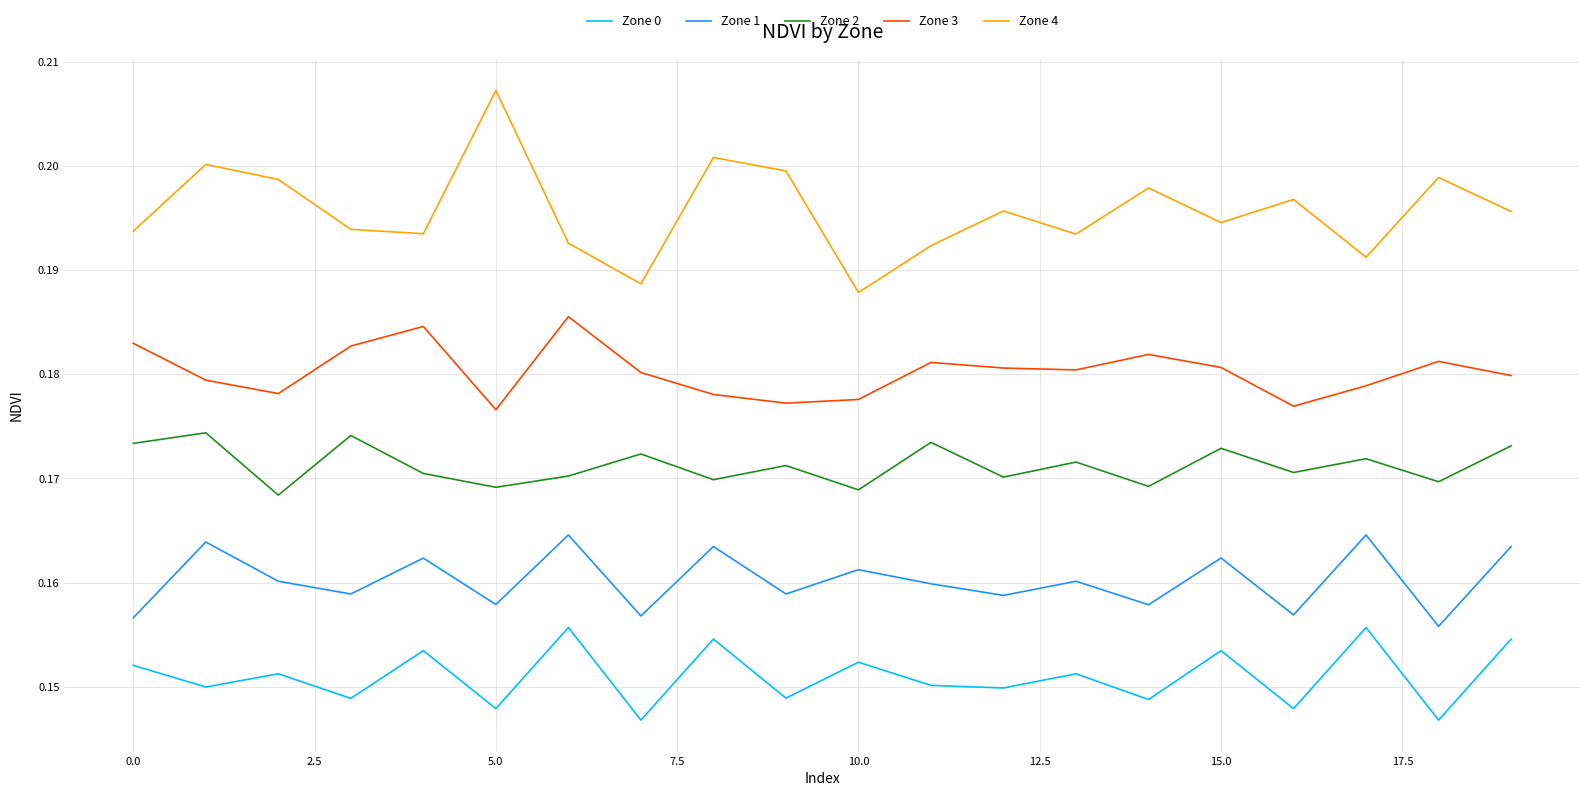

True or false: Zone 0 and Zone 3 cross at least once.

False